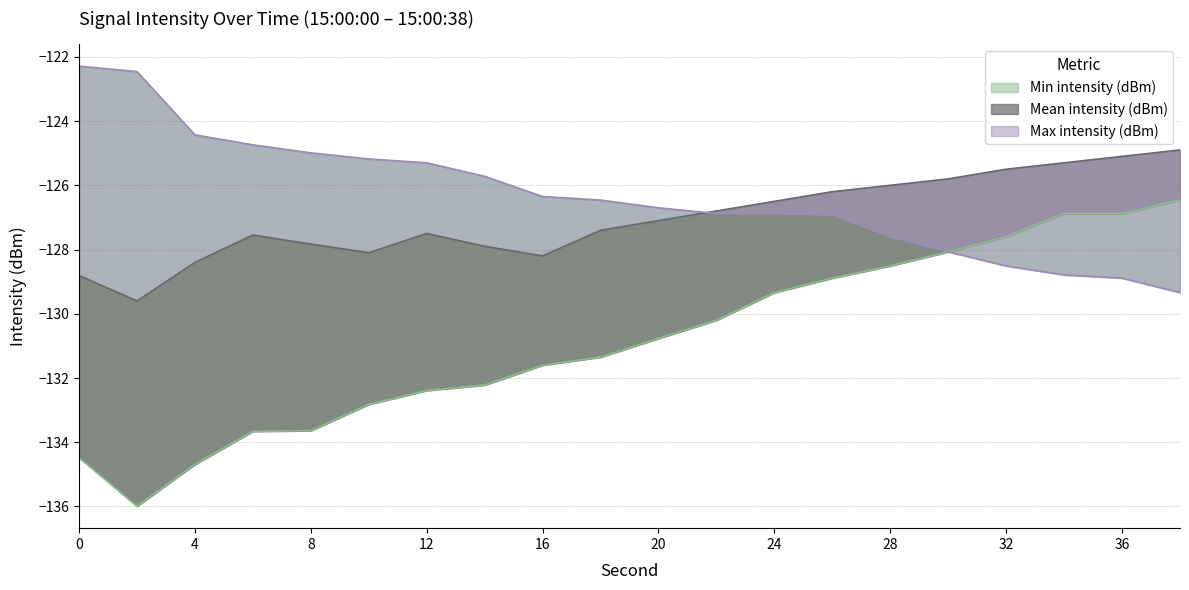

Is the value of Min intensity (dBm) at 34 greater than the value of Max intensity (dBm) at 4?

No